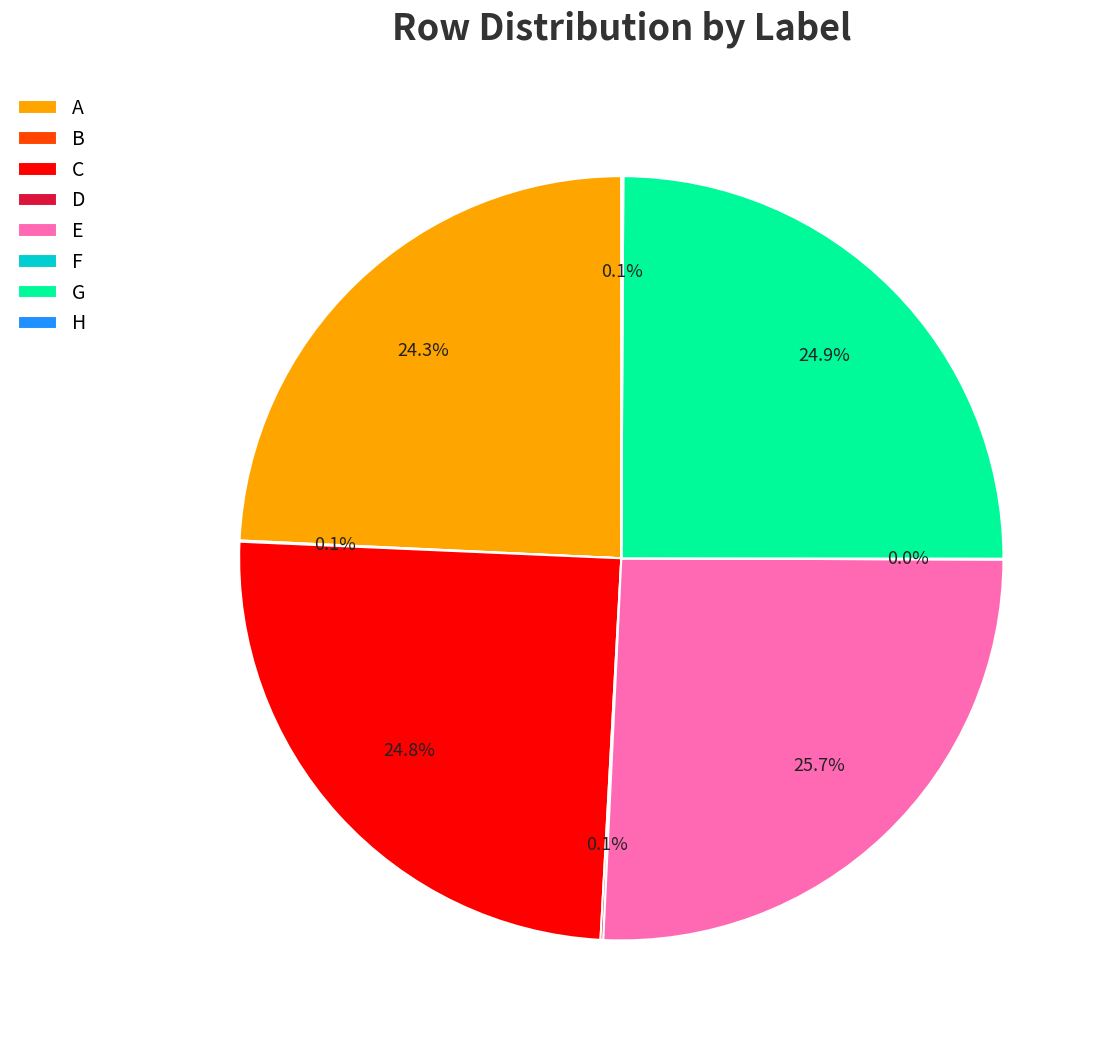

To the nearest percent, what portion does C represent?

25%